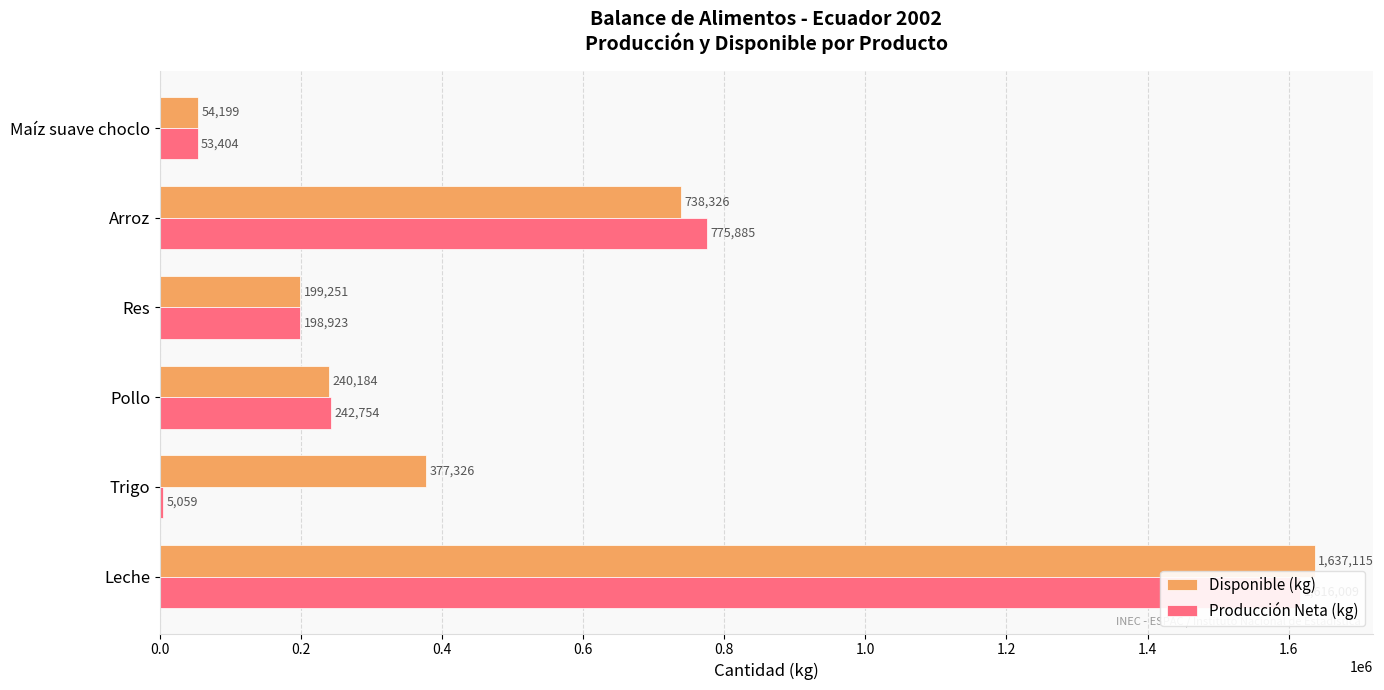

Does the chart contain any negative values?

No